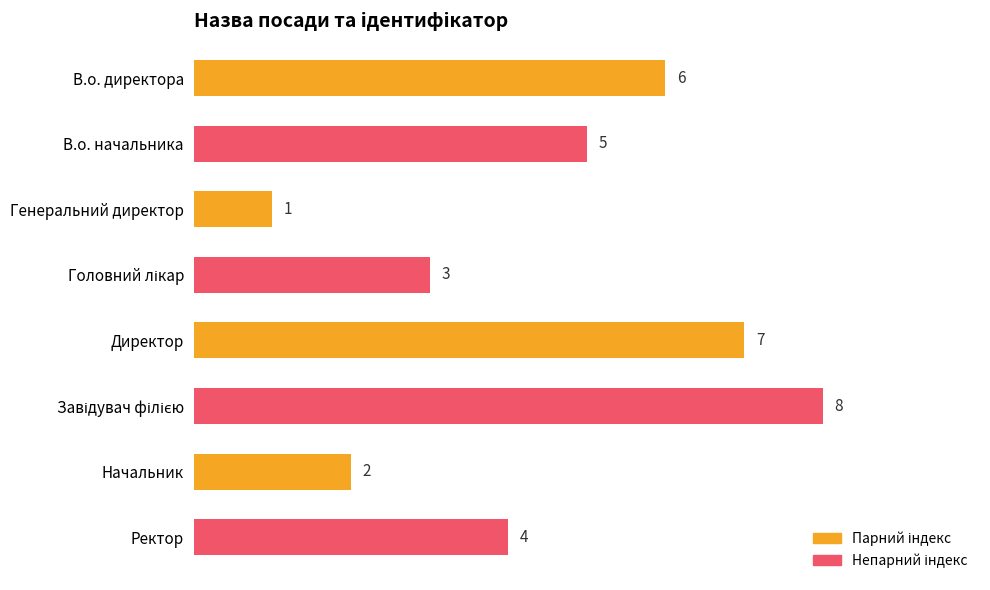

What position from the top is В.о. директора?

1